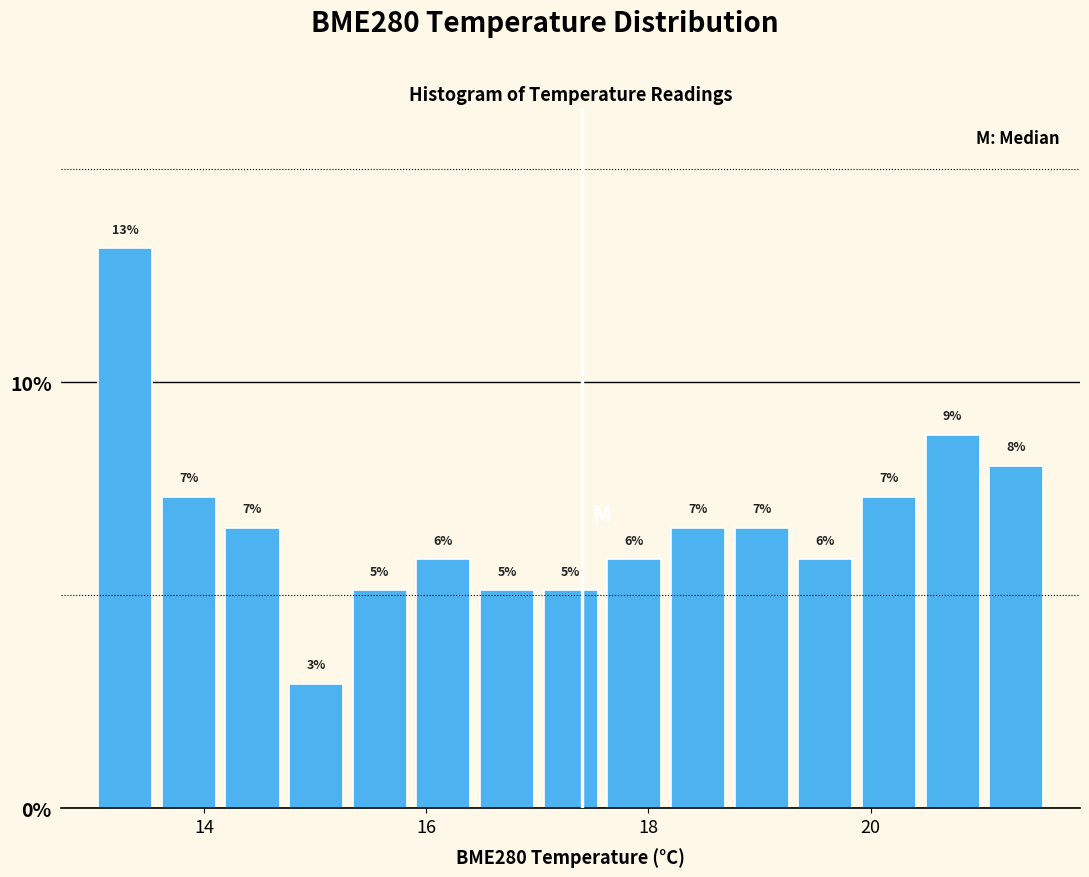

Read against the x-axis, roughly where is the centre of the tallest bar?

13.2